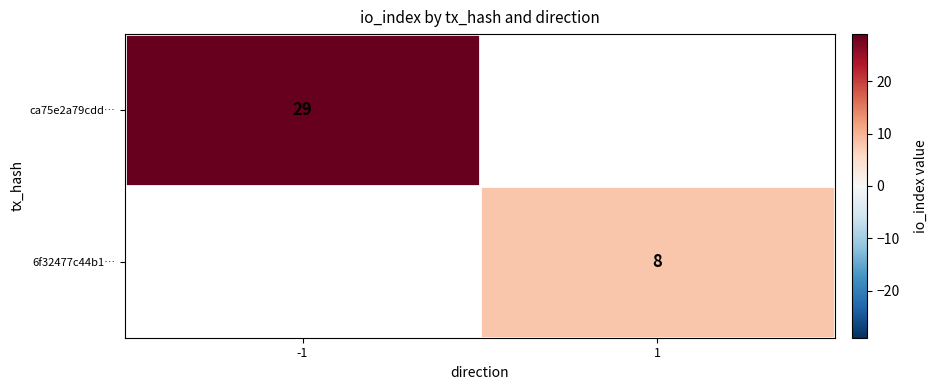

The value of 6f32477c44b1… at 1 is 8. True or false?

True